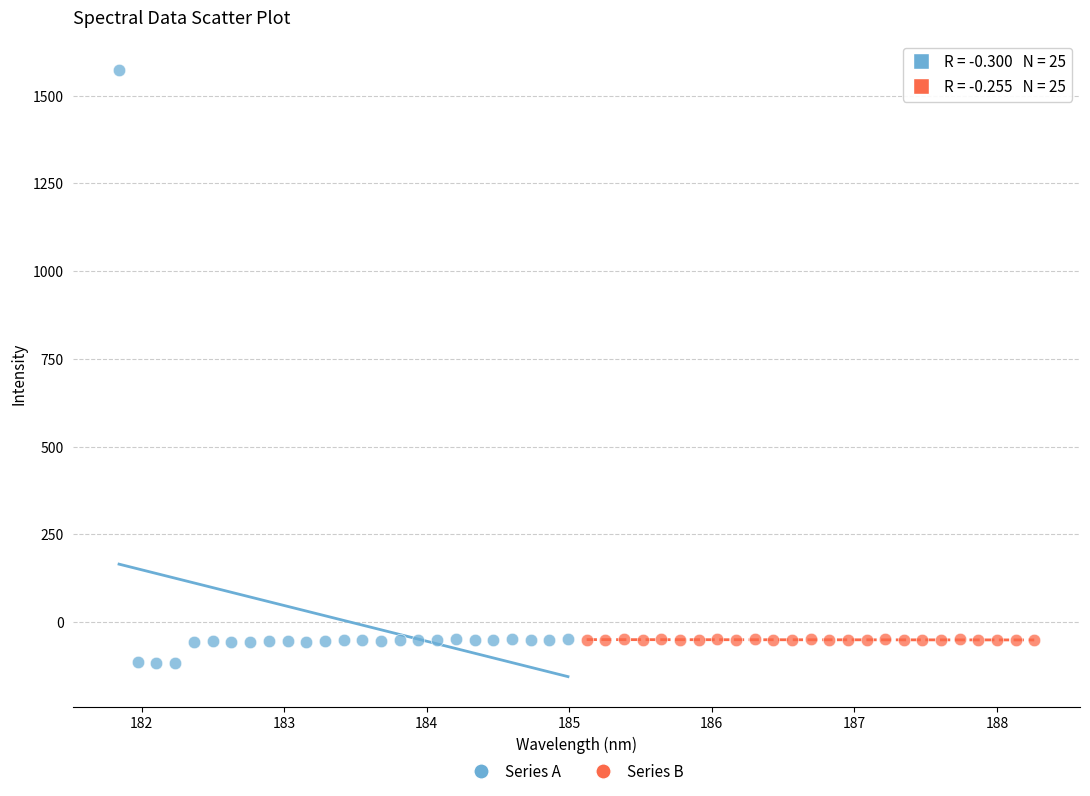

What are all the series names shown in the legend?

Series A, Series B